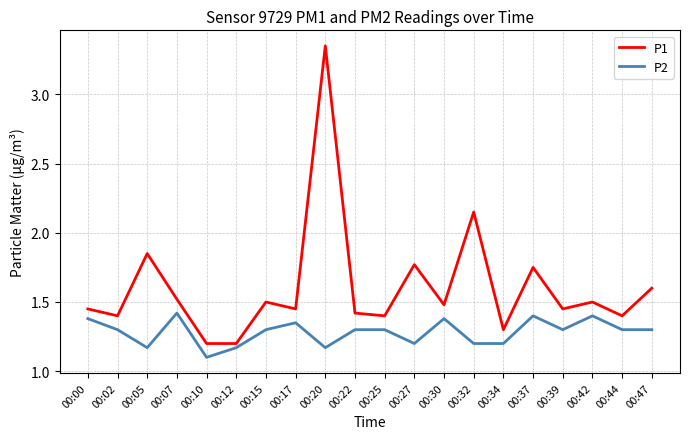

How many lines are shown in the chart?

2